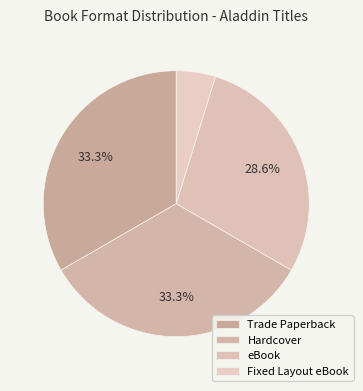

To the nearest percent, what is the average slice percentage?

25%